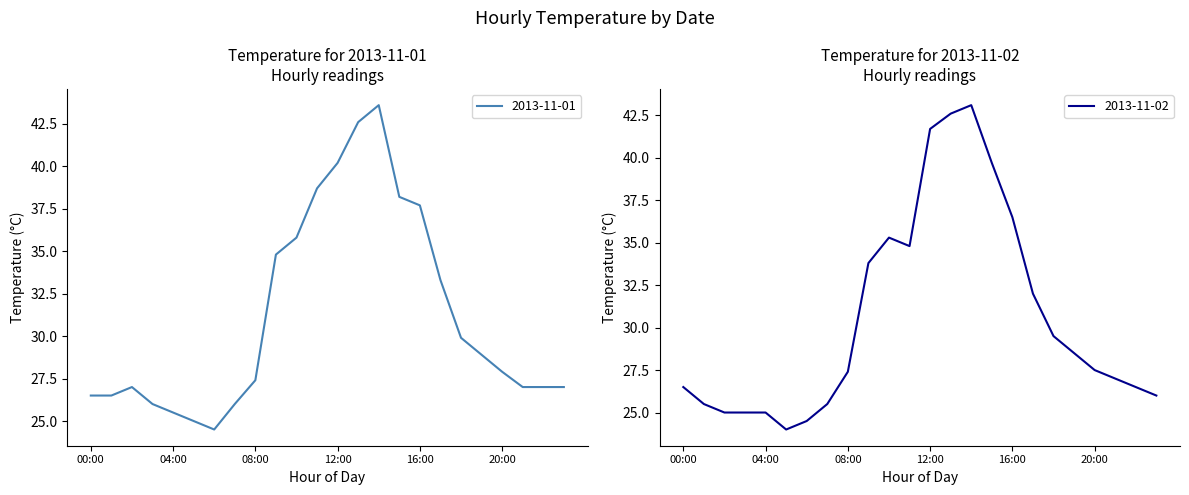

What is the sum of the 2013-11-01 values at 09:00 and 10:00?

70.6